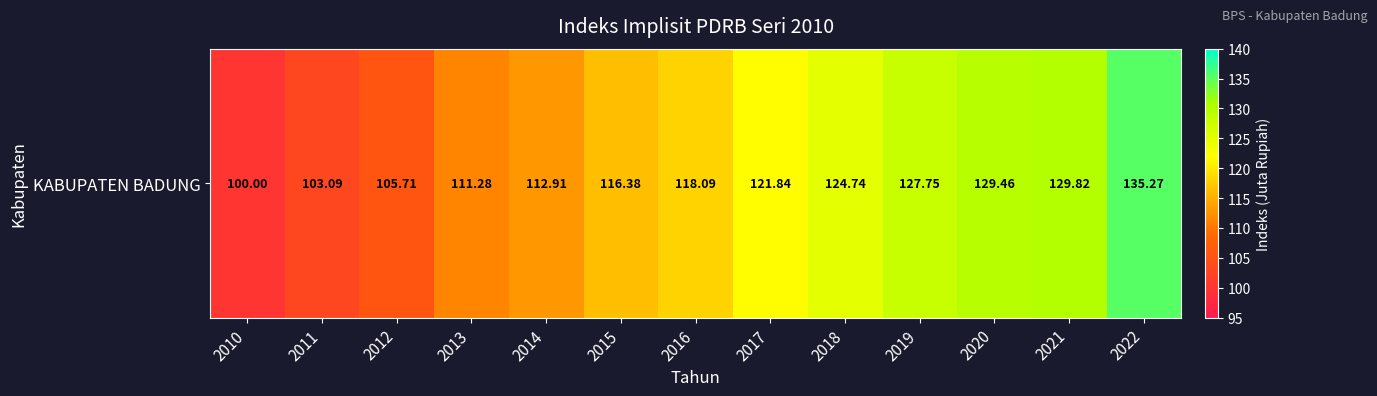

The value at 2022 is 176.1. True or false?

False